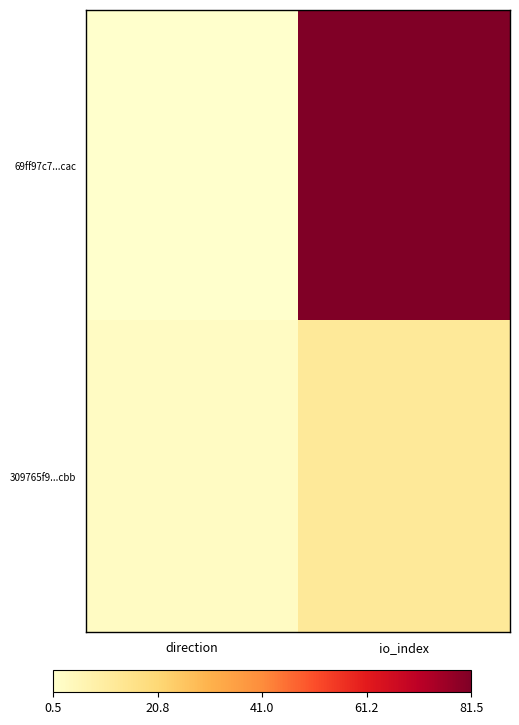

What is the spread (max minus min) of values at direction?

2.0